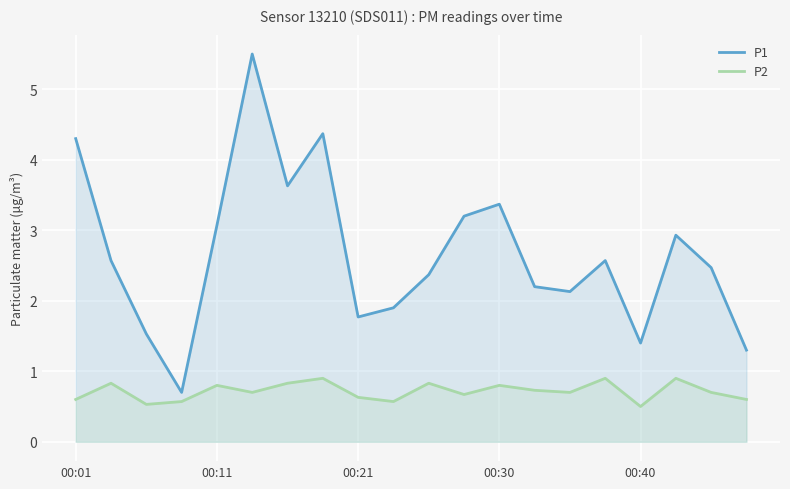

How many lines are shown in the chart?

2